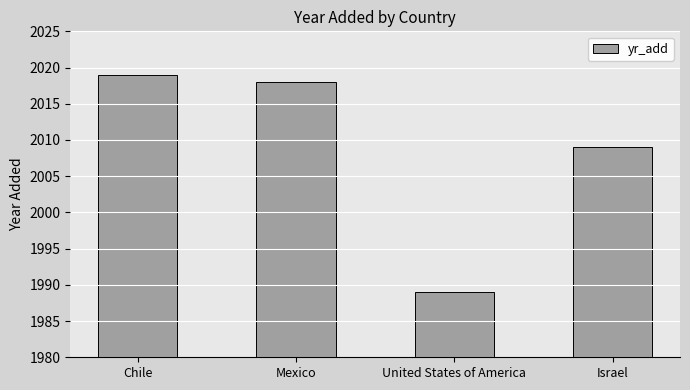

List the labels in order of value, largest first.

Chile, Mexico, Israel, United States of America